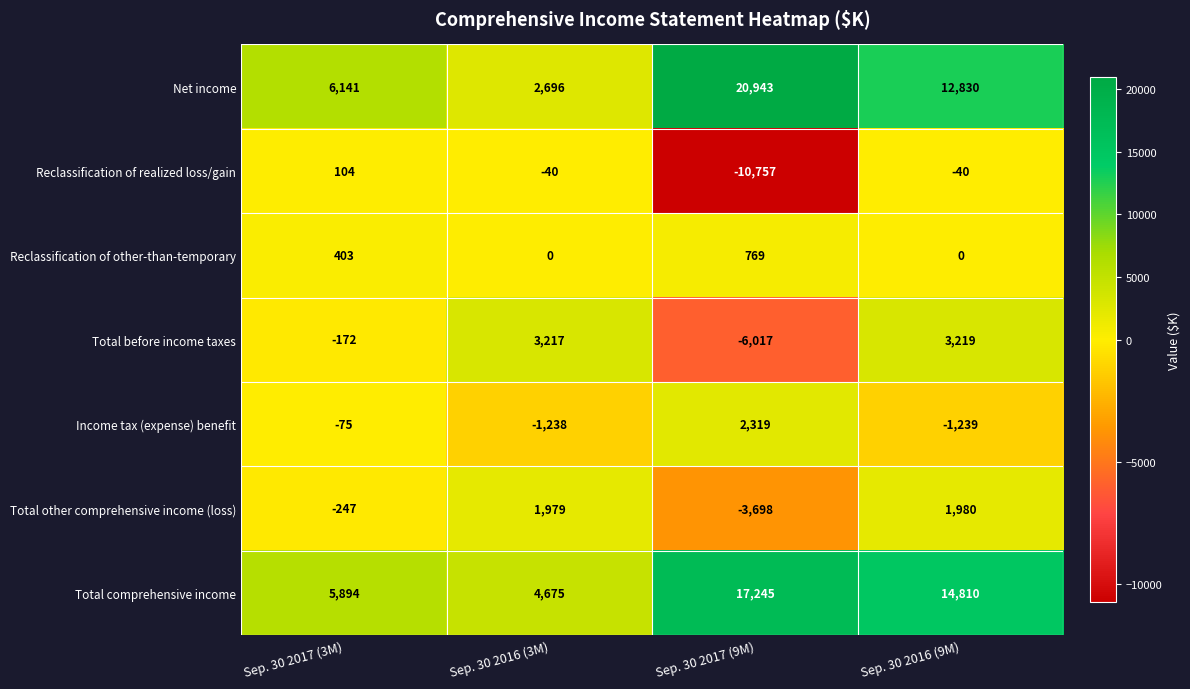

At which category is the sum across all series the highest?

Sep. 30 2016 (9M)